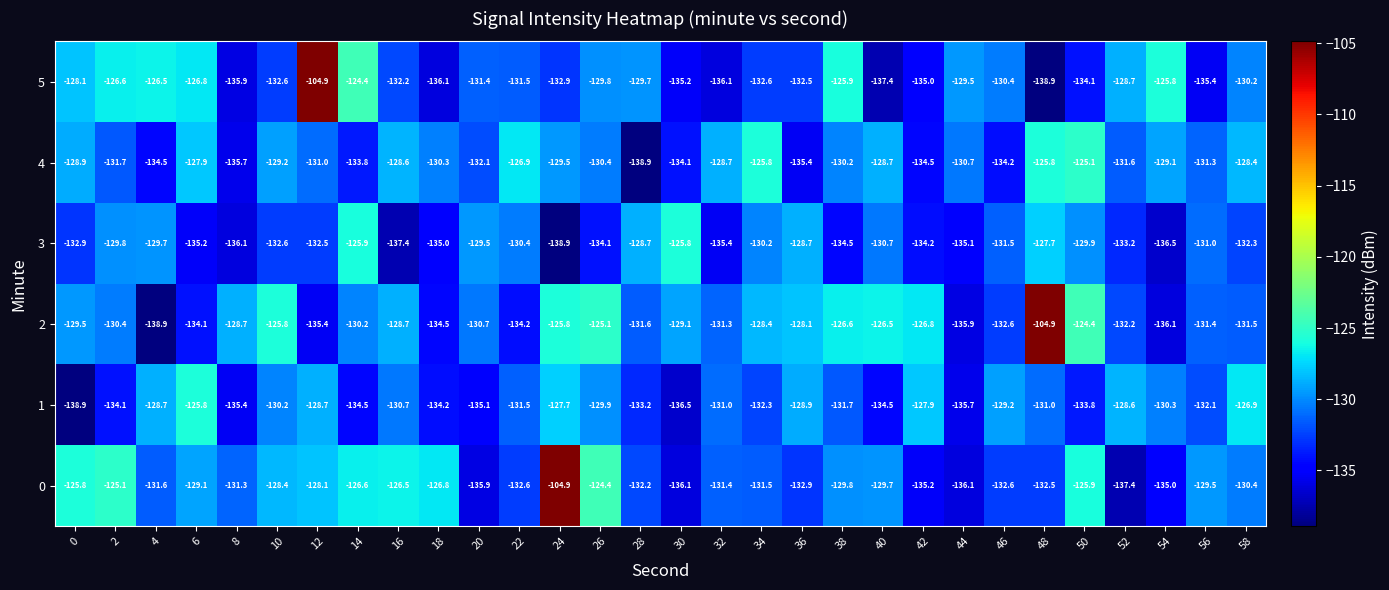

The value of 4 at 0 is -128.9. True or false?

True